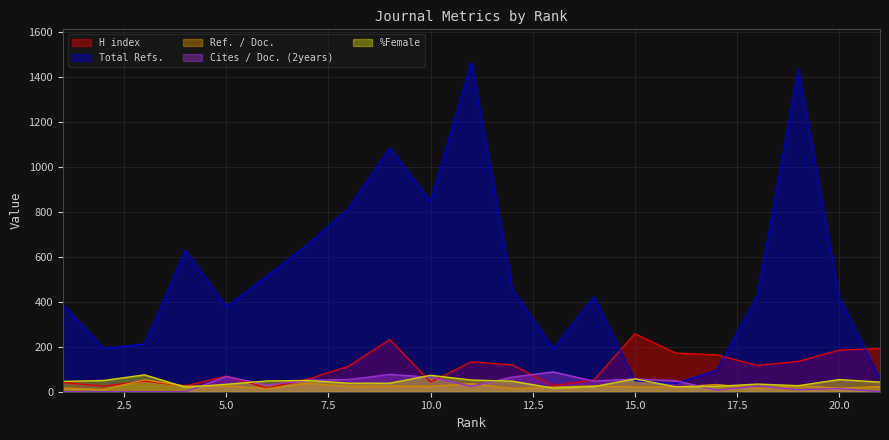

What is the average value of the H index series?

106